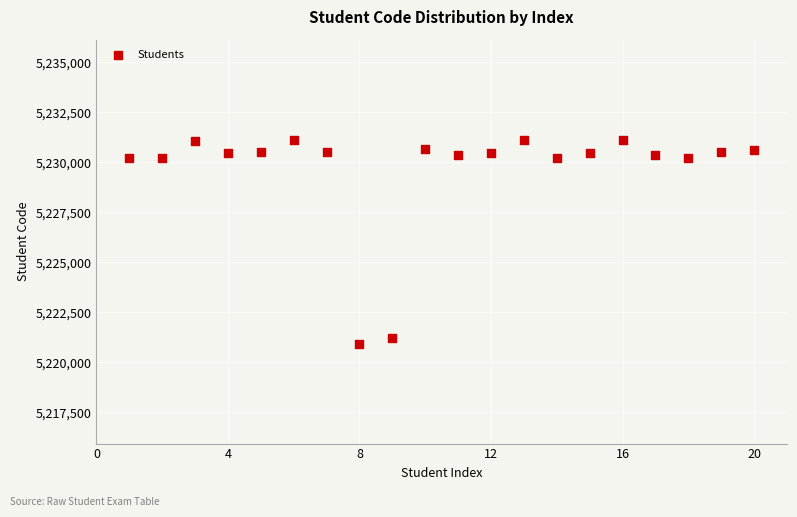

What is the range of Y values (max minus min)?

10206